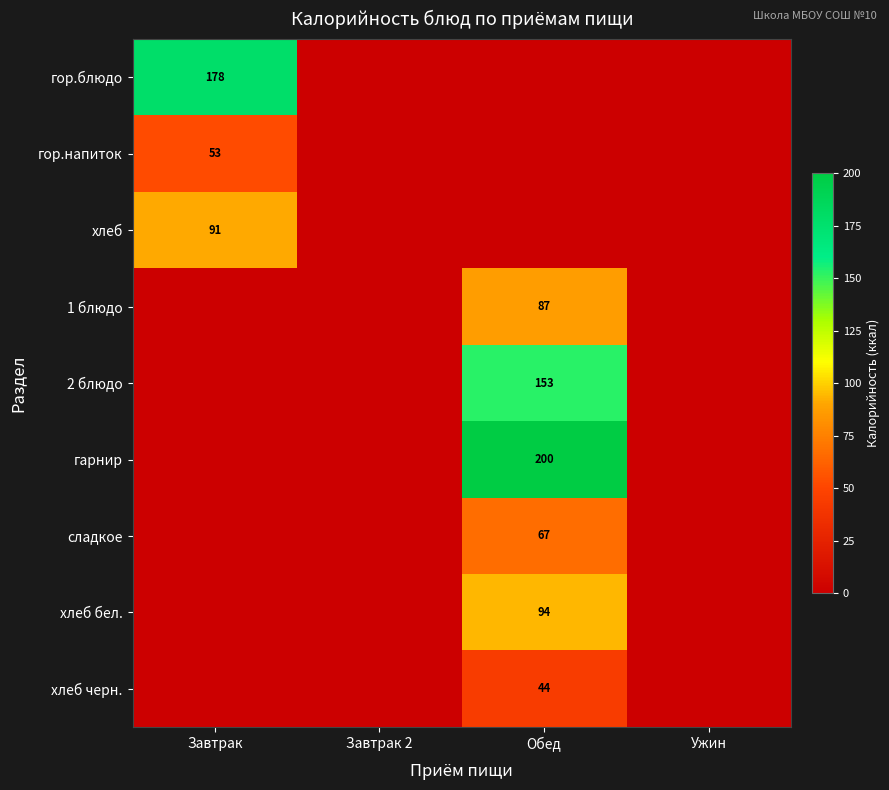

Is it true that гор.блюдо equals 245 at Завтрак?

False